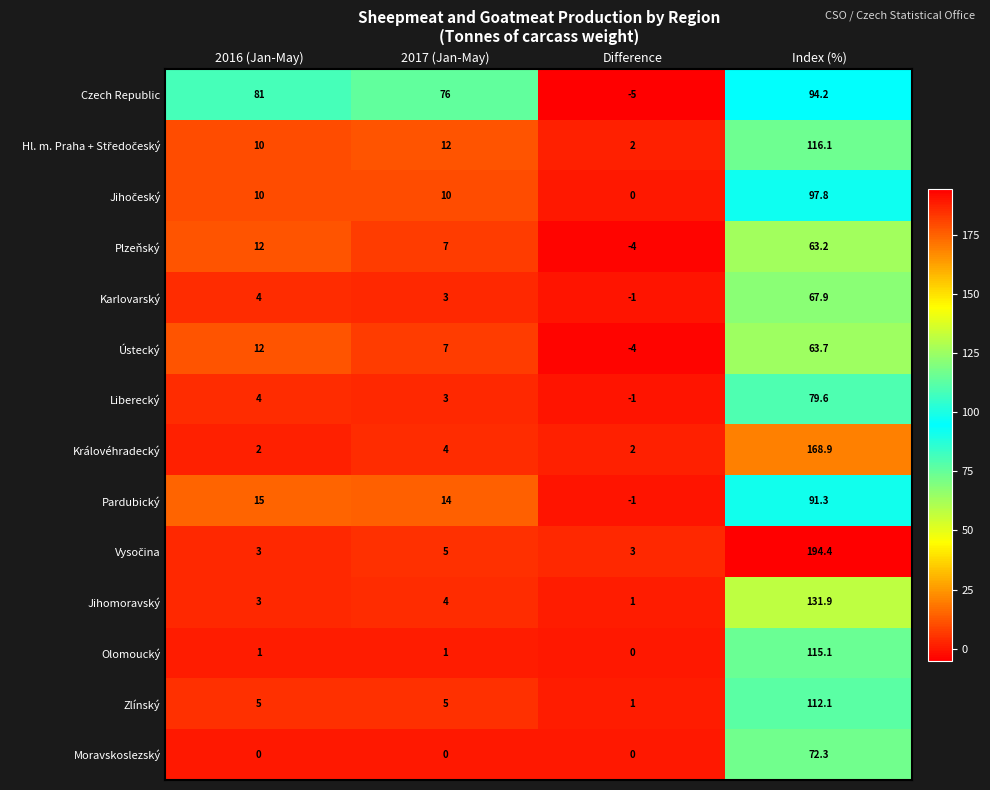

Which series changed the most between 2016 (Jan-May) and Difference?

Czech Republic